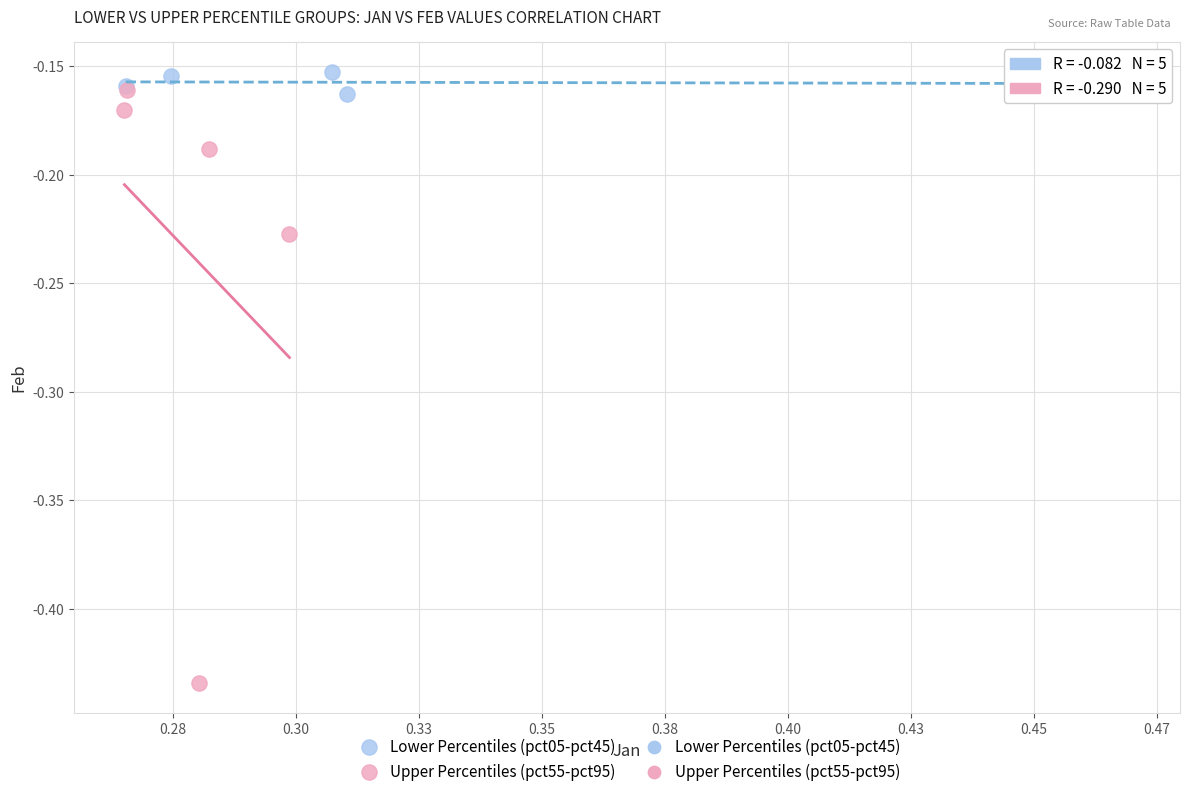

Which series reaches the minimum Y coordinate?

Upper Percentiles (pct55-pct95)